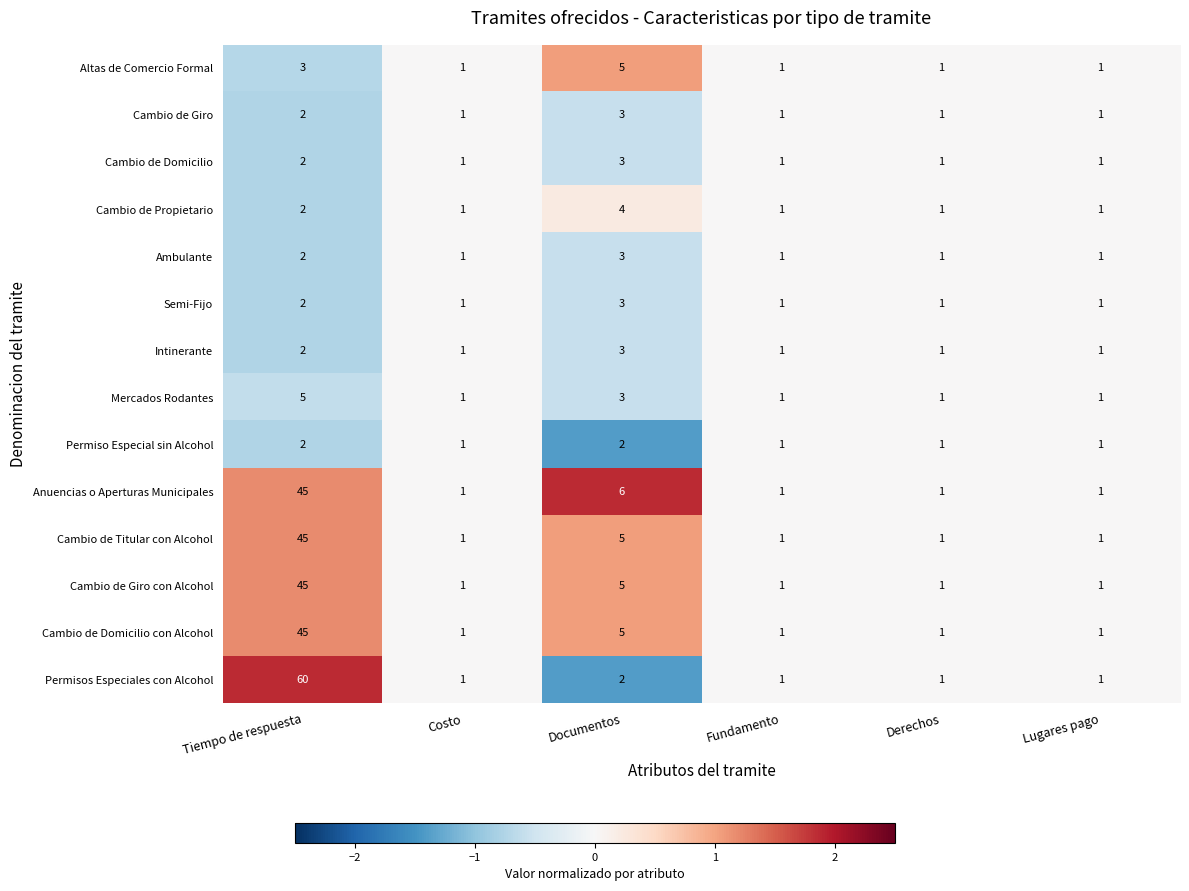

How many data points in Permisos Especiales con Alcohol are above 1?

2